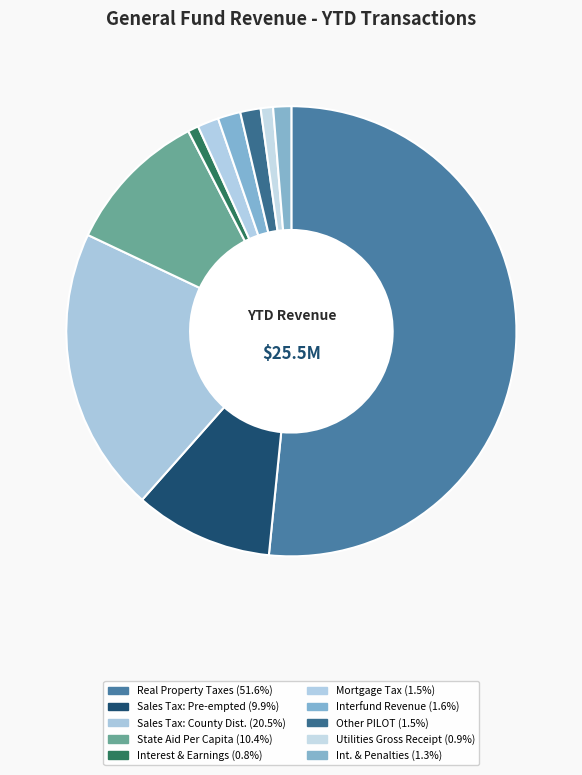

How many slices are in this pie chart?

10